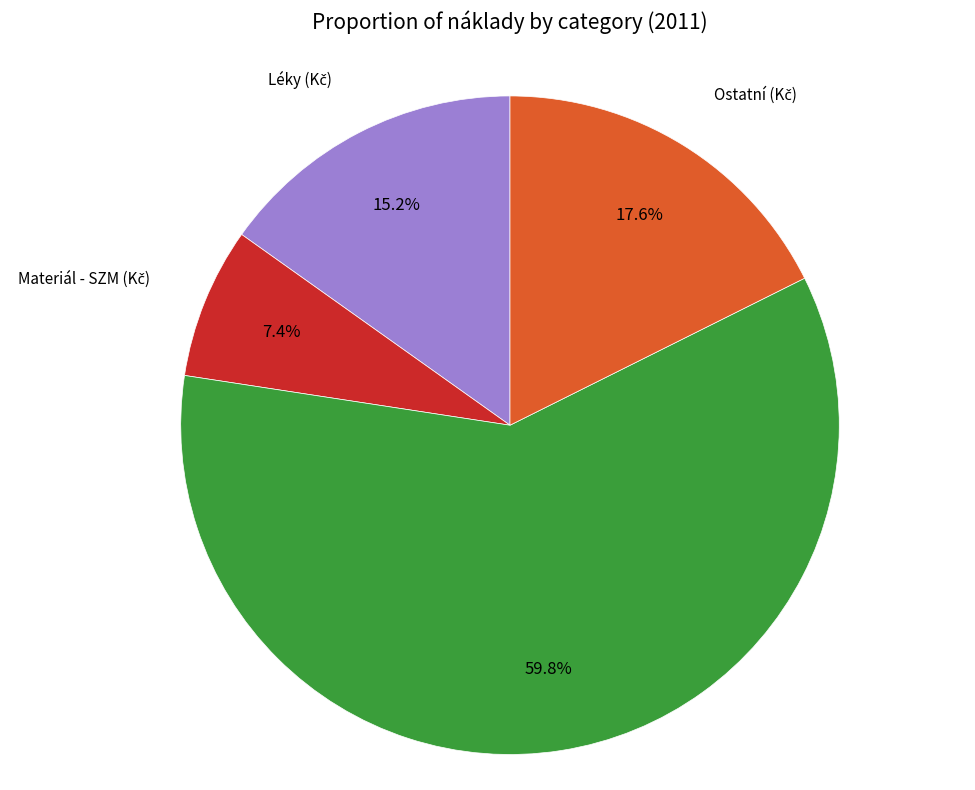

Is there a majority slice in this chart?

Yes